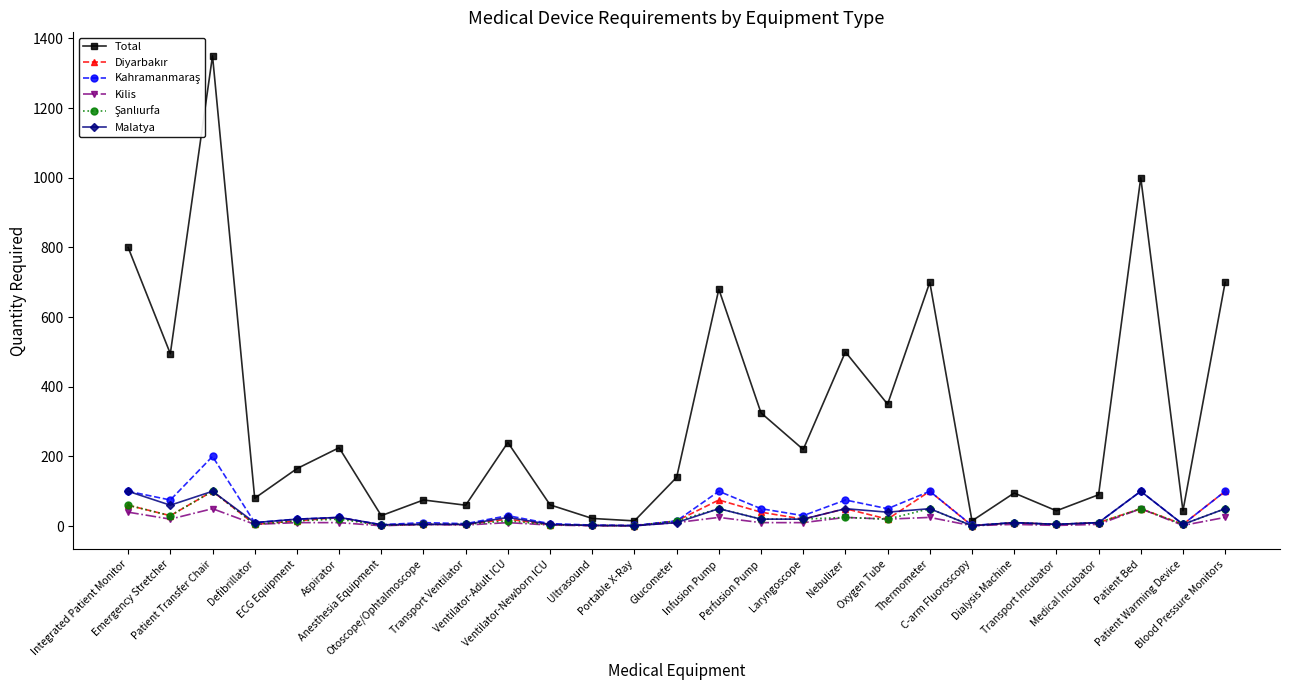

True or false: Kilis has more than 0 interior local peaks.

True